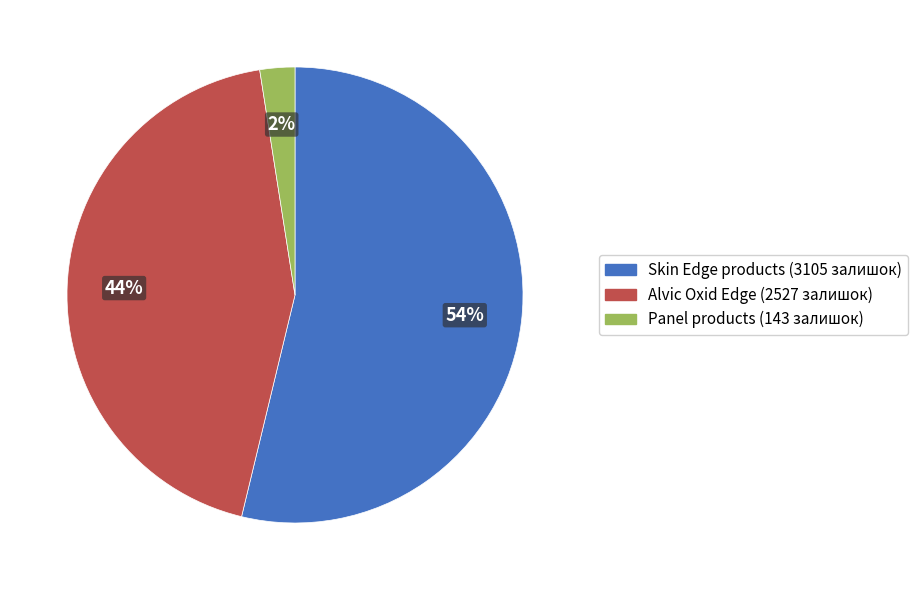

To the nearest percent, what is the average slice percentage?

33%